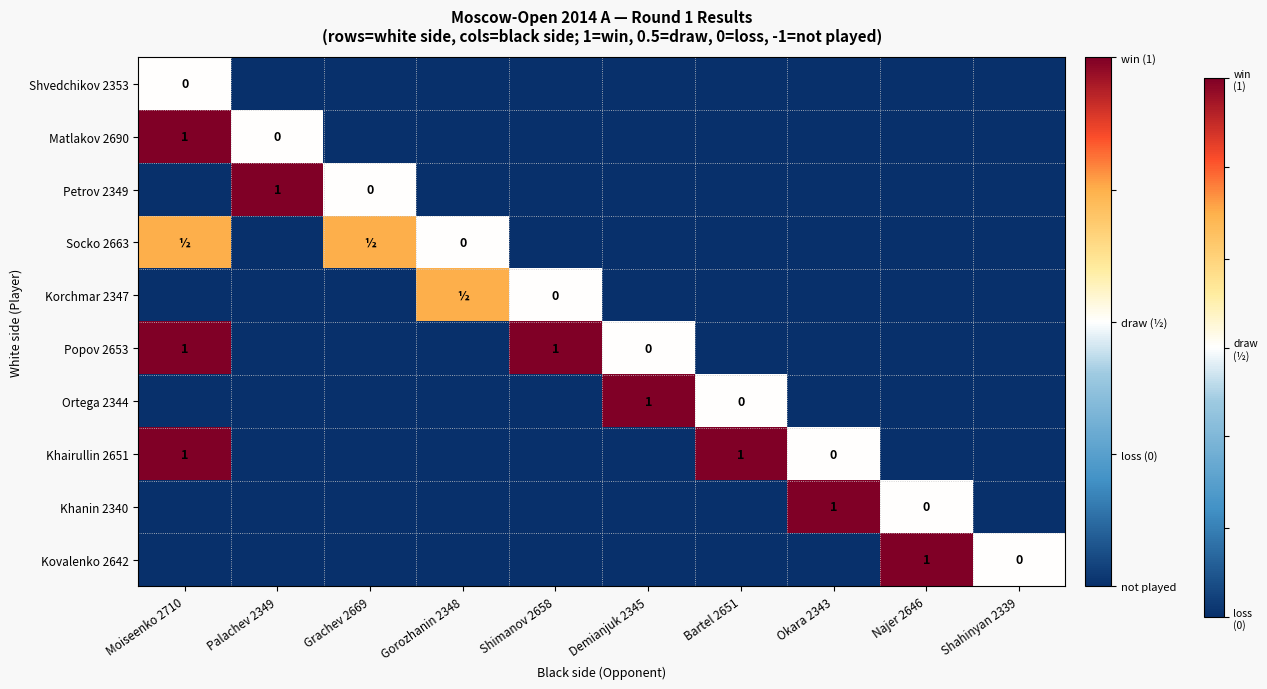

What is the difference between the second highest and minimum values in the Petrov 2349 series?

1.0